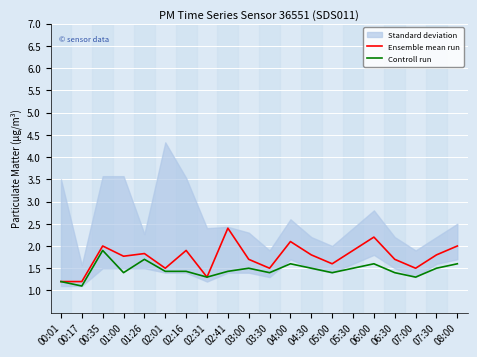

What is the maximum value shown in the chart?

2.4